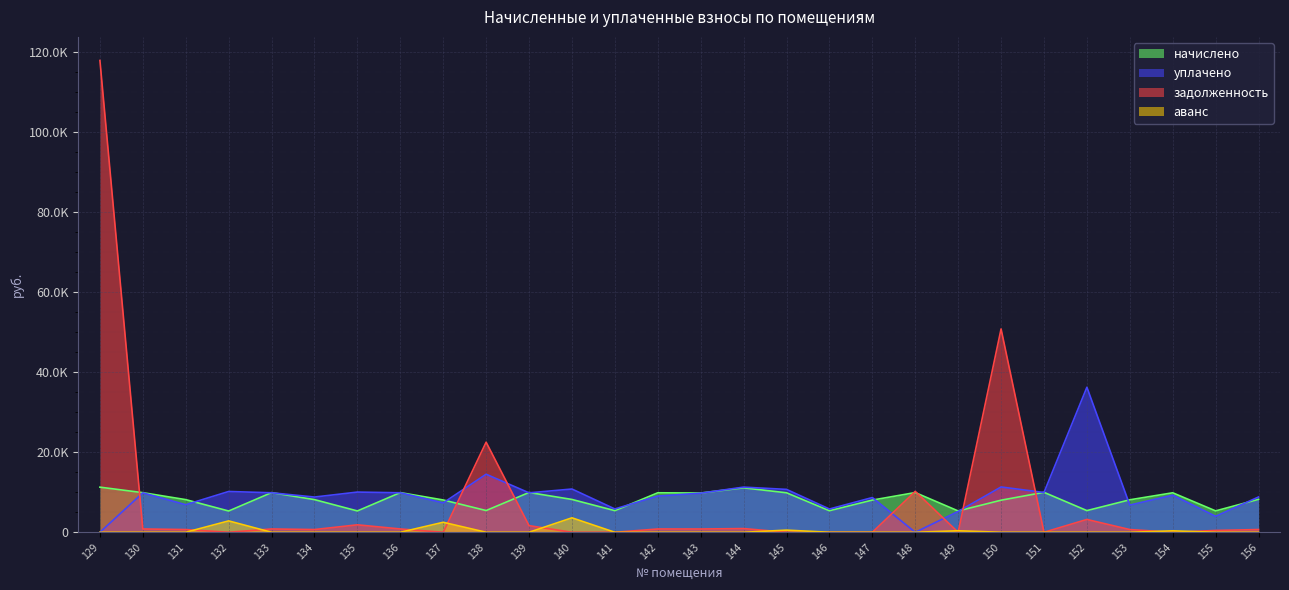

Where is уплачено nearest to the value 18103?

138